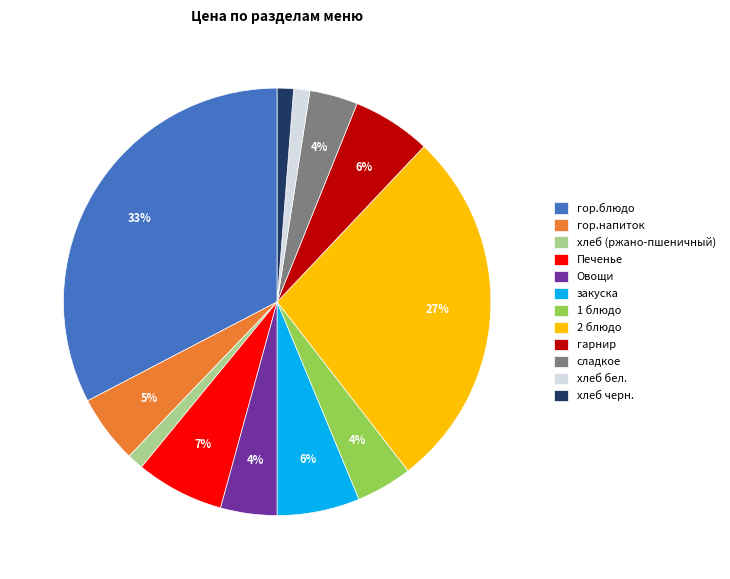

To the nearest percent, what portion does гарнир represent?

6%